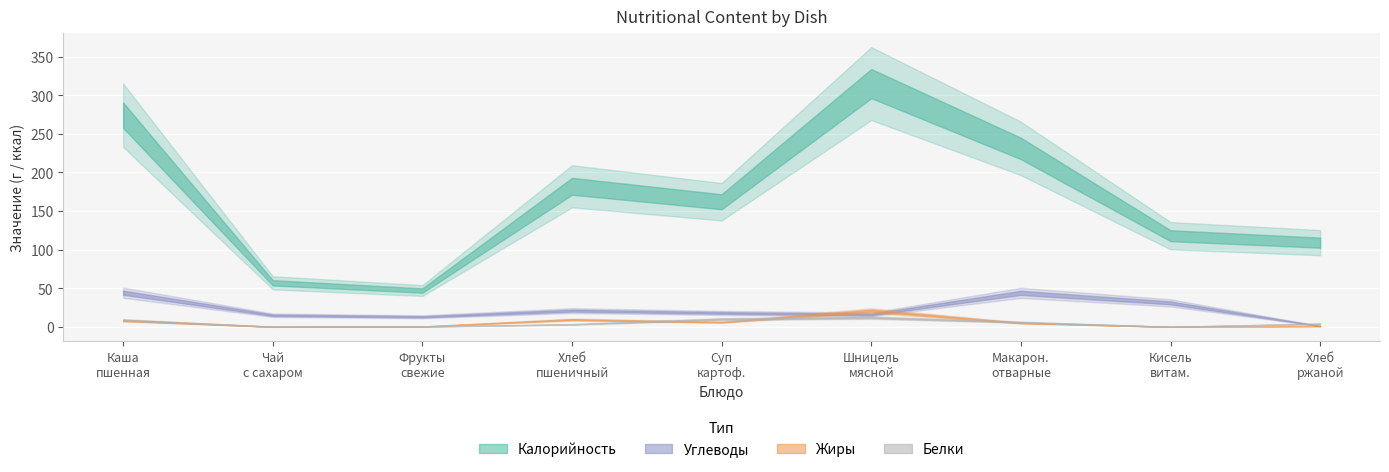

Which series has the largest range (max minus min)?

Калорийность